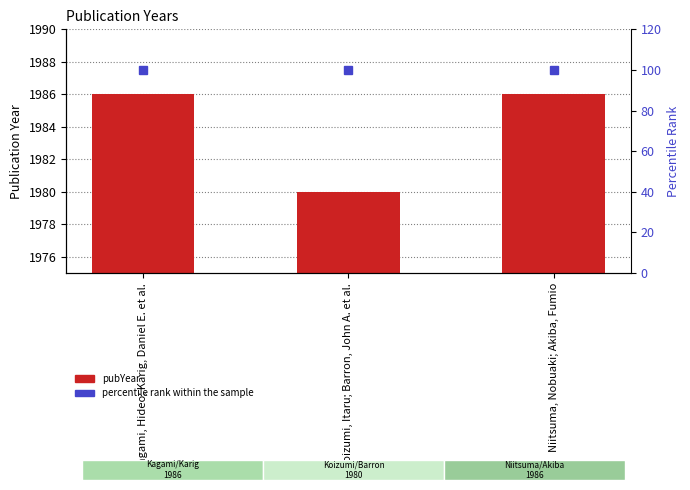

What is the sum of all percentile rank within the sample values?

300